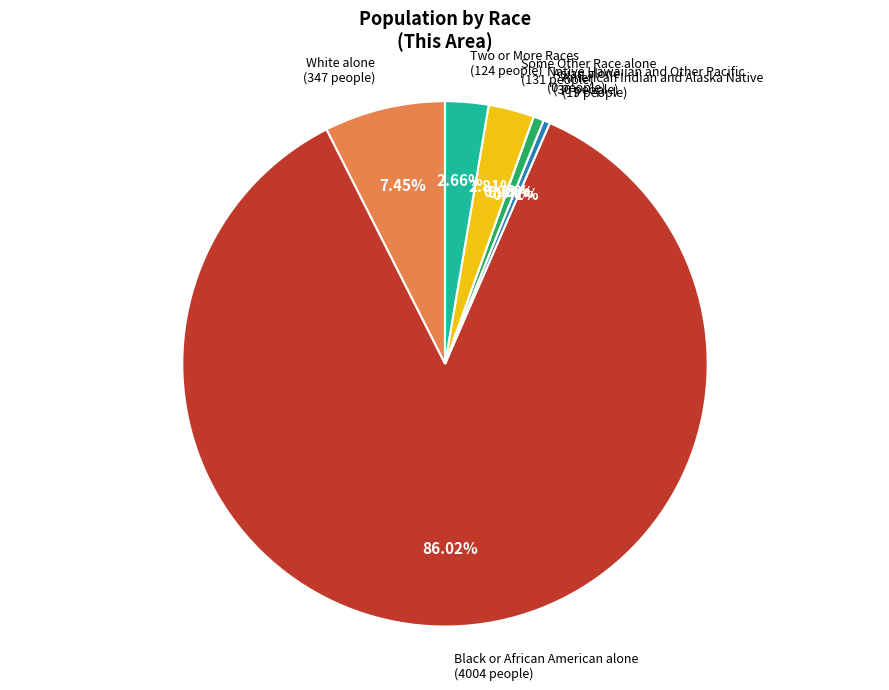

True or false: White alone accounts for 1% of the total.

False